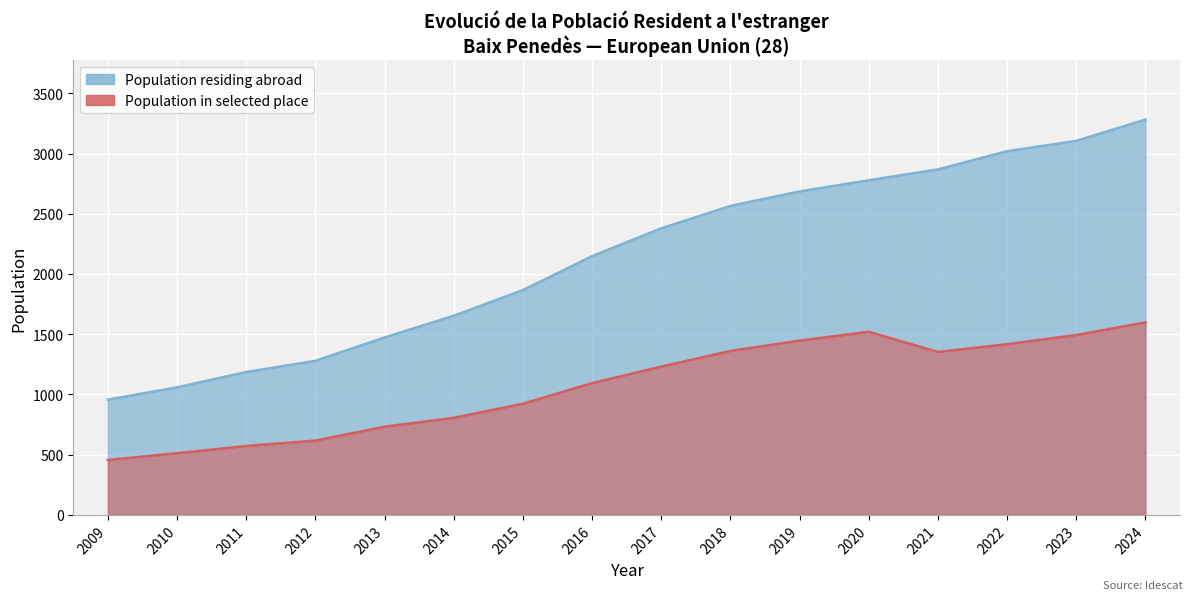

How many lines are shown in the chart?

2